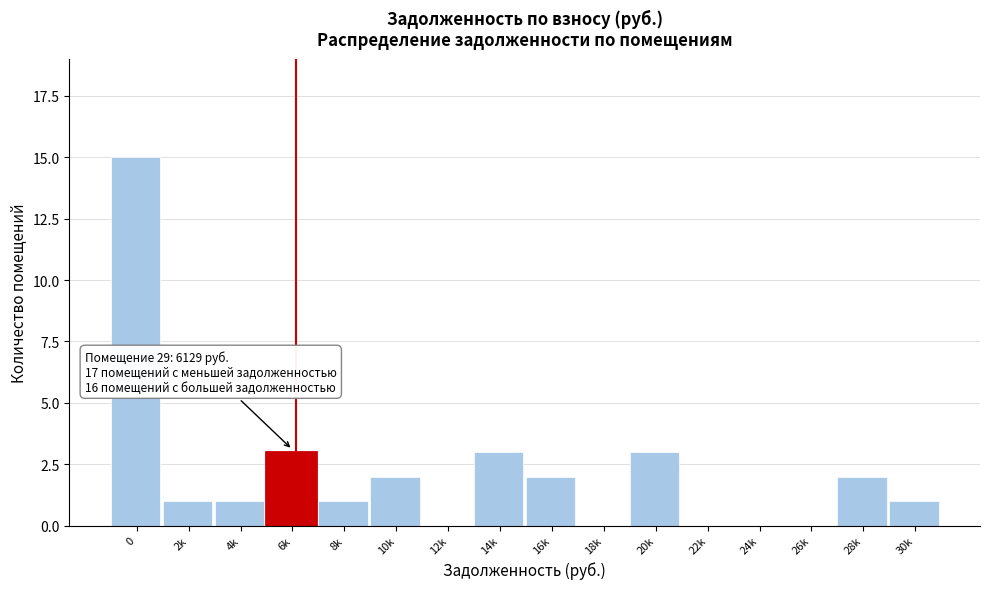

Reading right to left, what are all the values shown in this chart?

30k=1	28k=2	26k=0	24k=0	22k=0	20k=3	18k=0	16k=2	14k=3	12k=0	10k=2	8k=1	6k=3	4k=1	2k=1	0=15